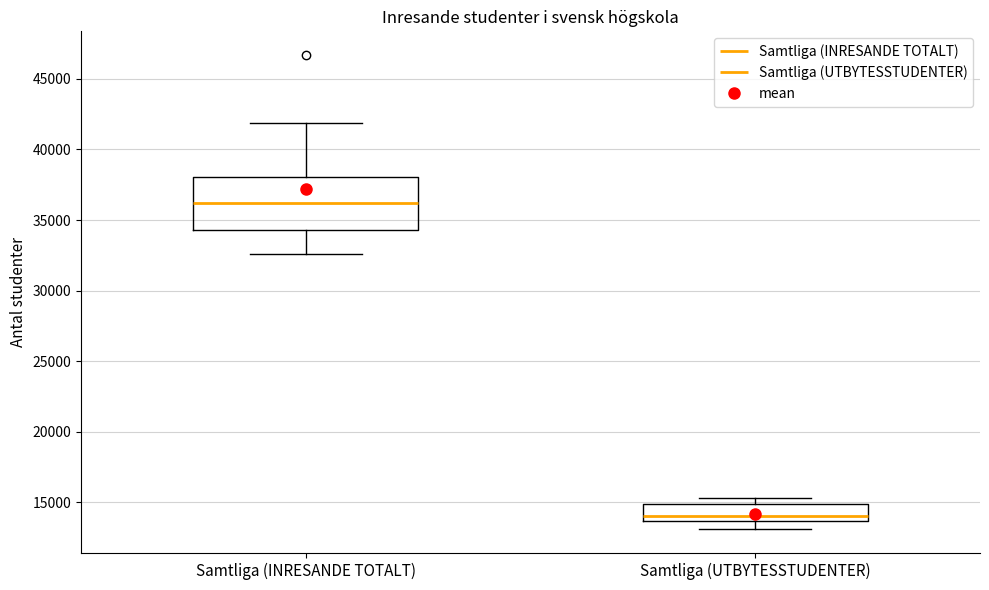

Which box has the highest median line?

Samtliga (INRESANDE TOTALT)